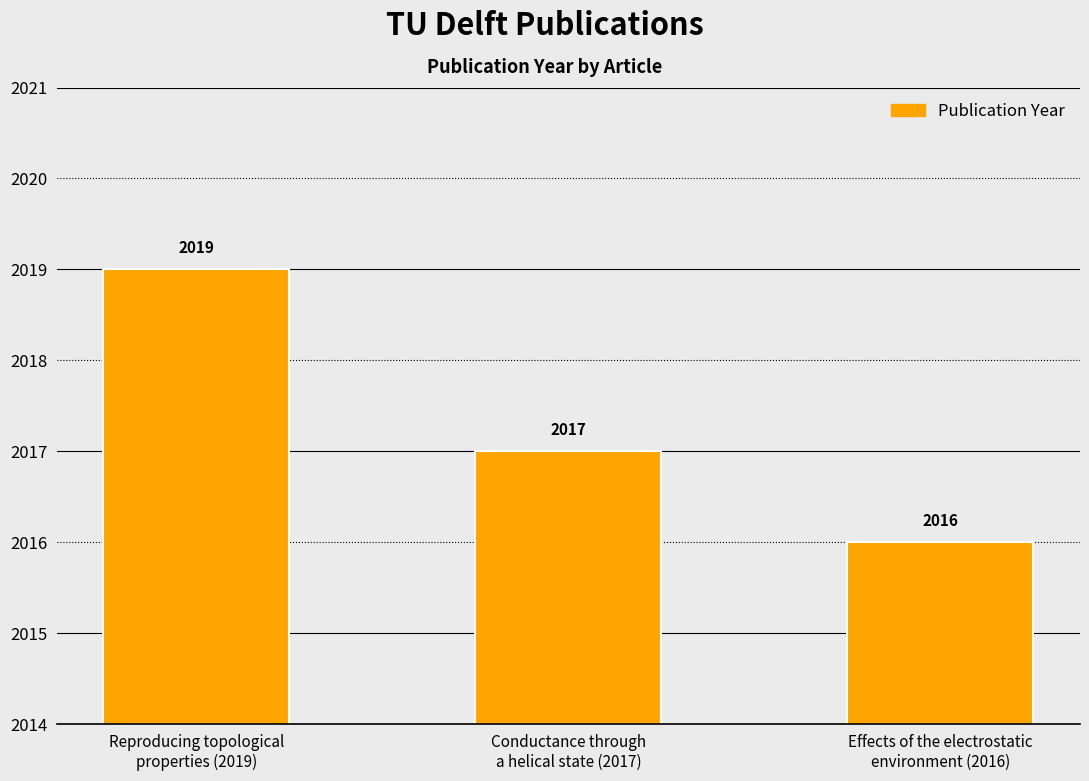

Count the values in the range 2016 to 2019.

3